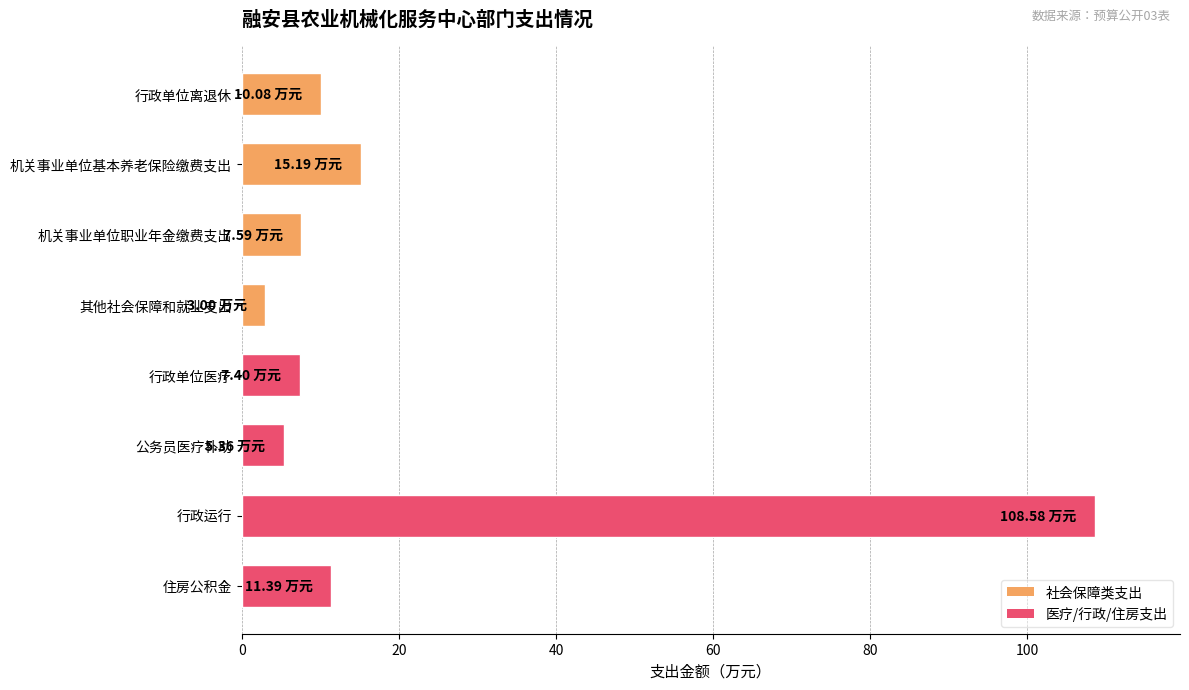

What is the ratio of the value at 行政单位医疗 to the value at 机关事业单位基本养老保险缴费支出?

0.5